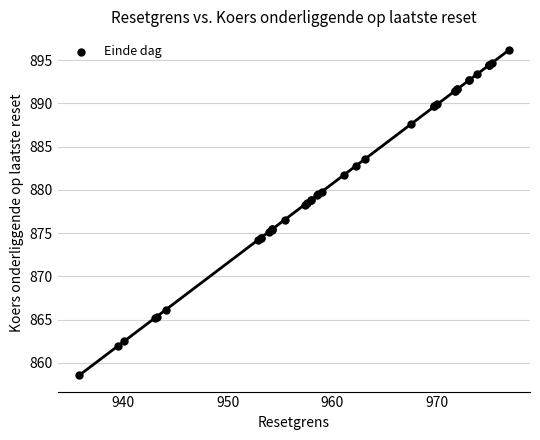

What Y value in the scatter plot is closest to 877?

876.6